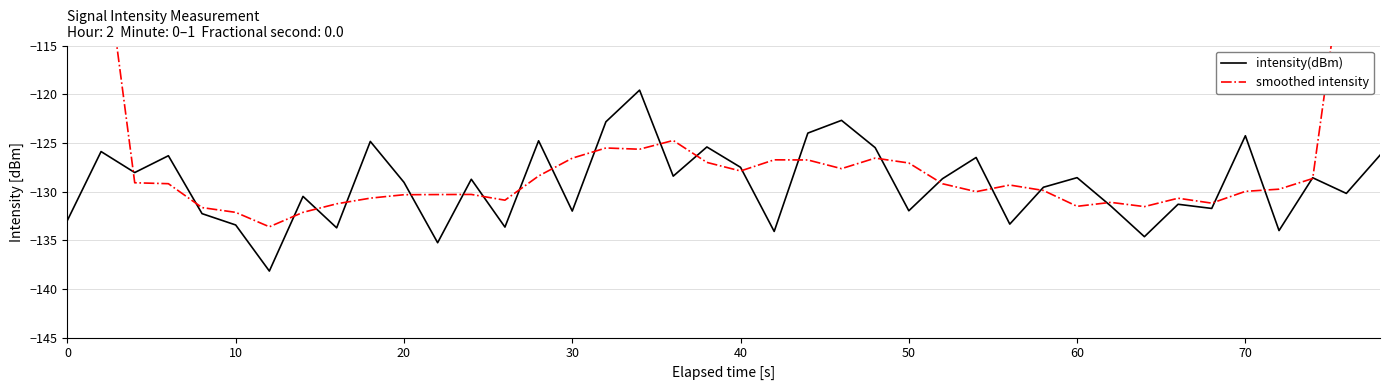

The value of intensity(dBm) at 60 is -51.1. True or false?

False